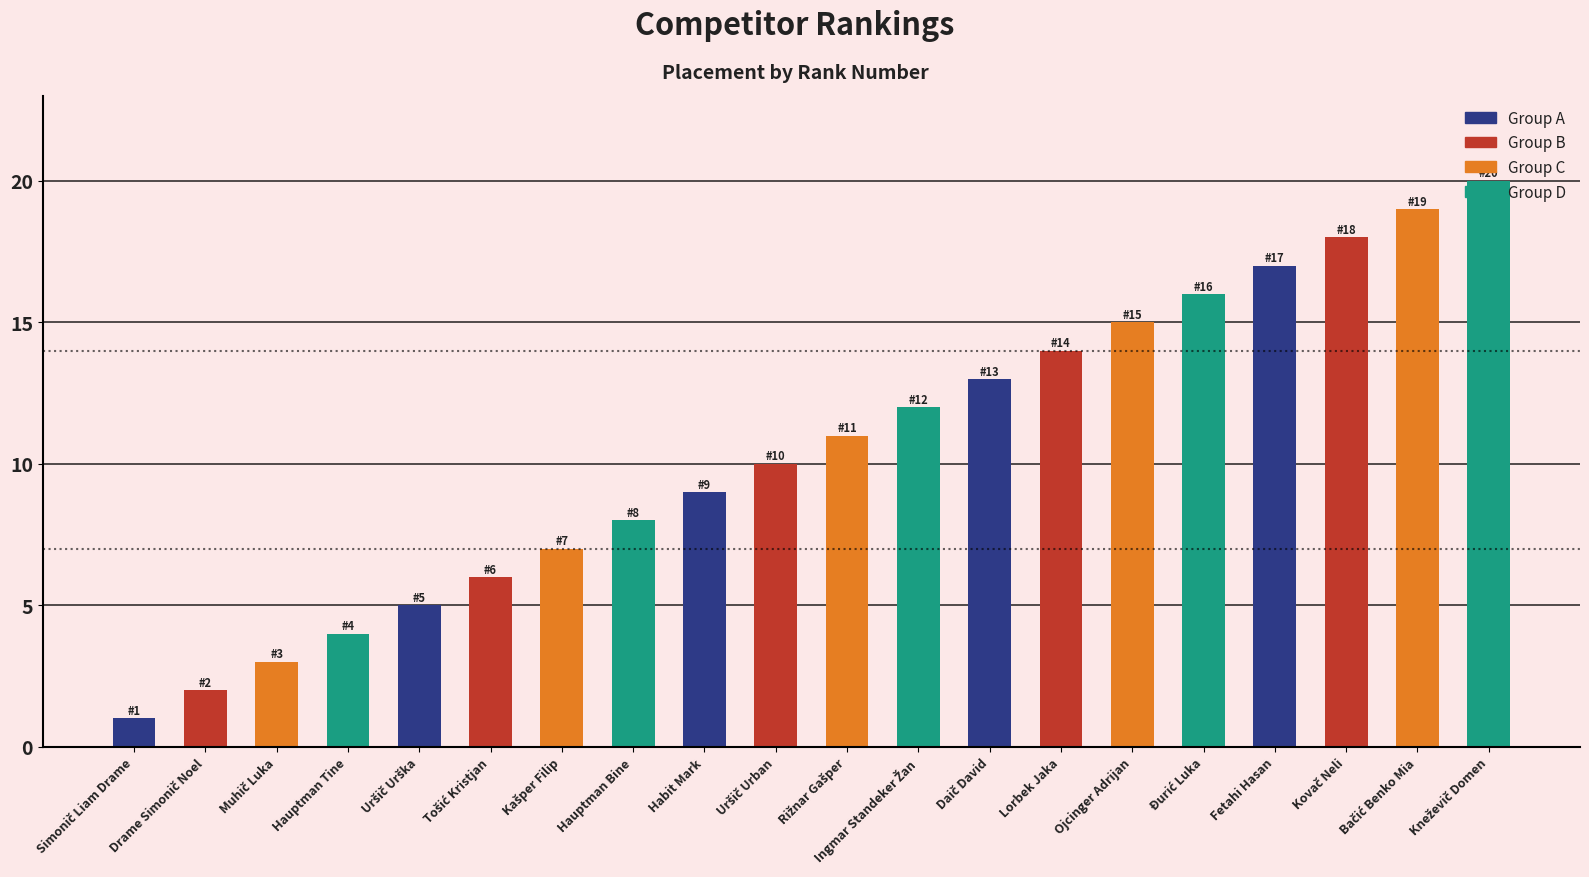

Is it true that the value at Fetahi Hasan is 17?

True